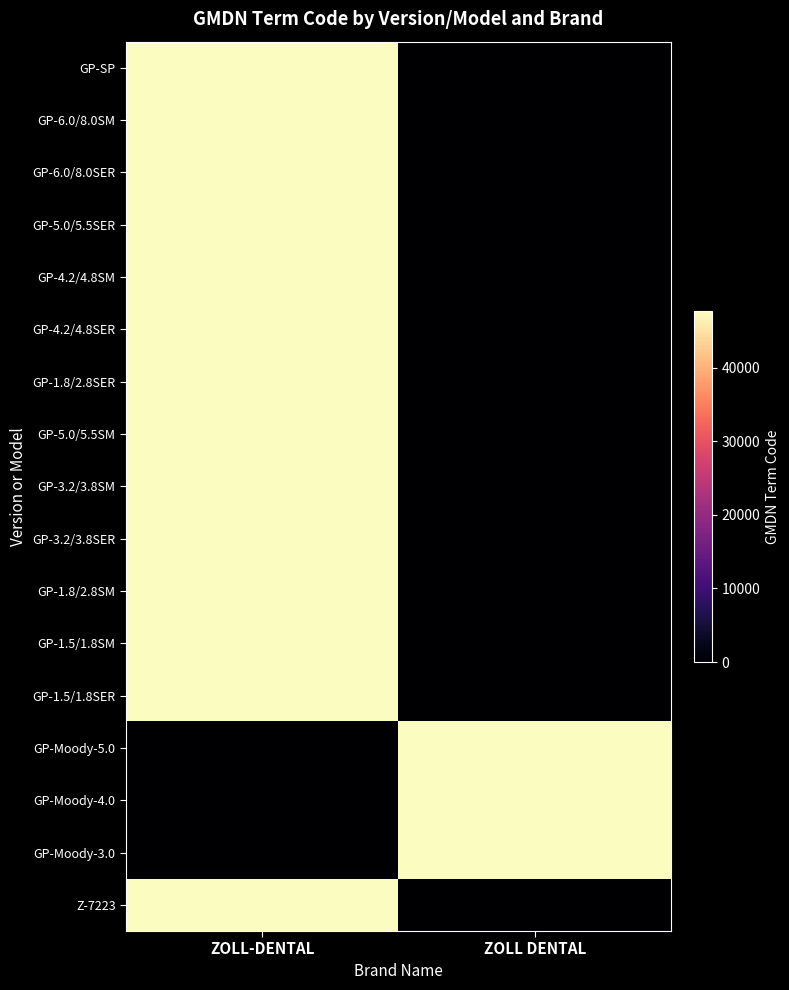

Which has a higher value, ZOLL-DENTAL or ZOLL DENTAL?

ZOLL-DENTAL